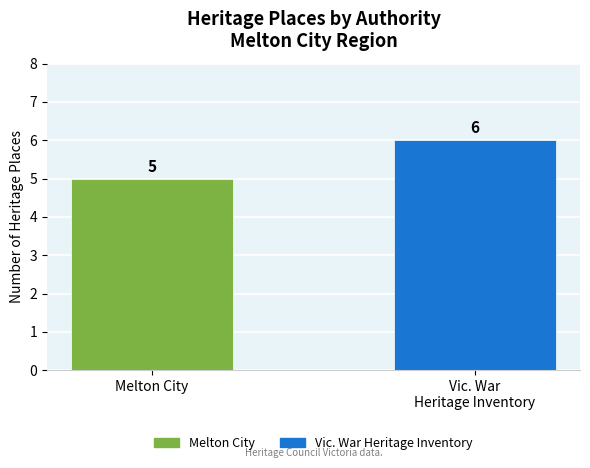

Where is the data nearest to the value 5?

Melton City